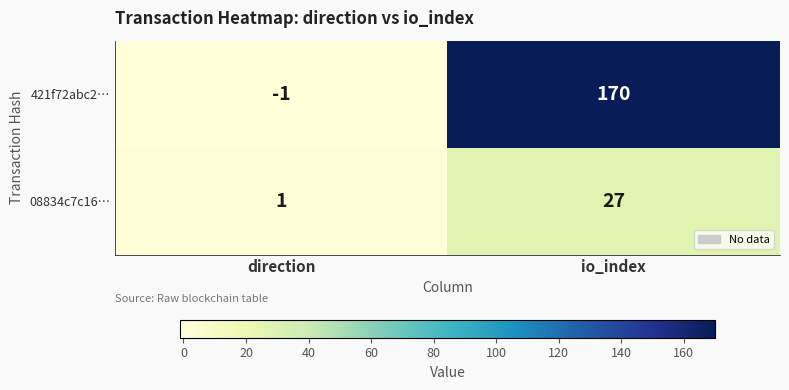

Reading left to right, extract all data points from this chart.

421f72abc2…: direction=-1	io_index=170
08834c7c16…: direction=1	io_index=27